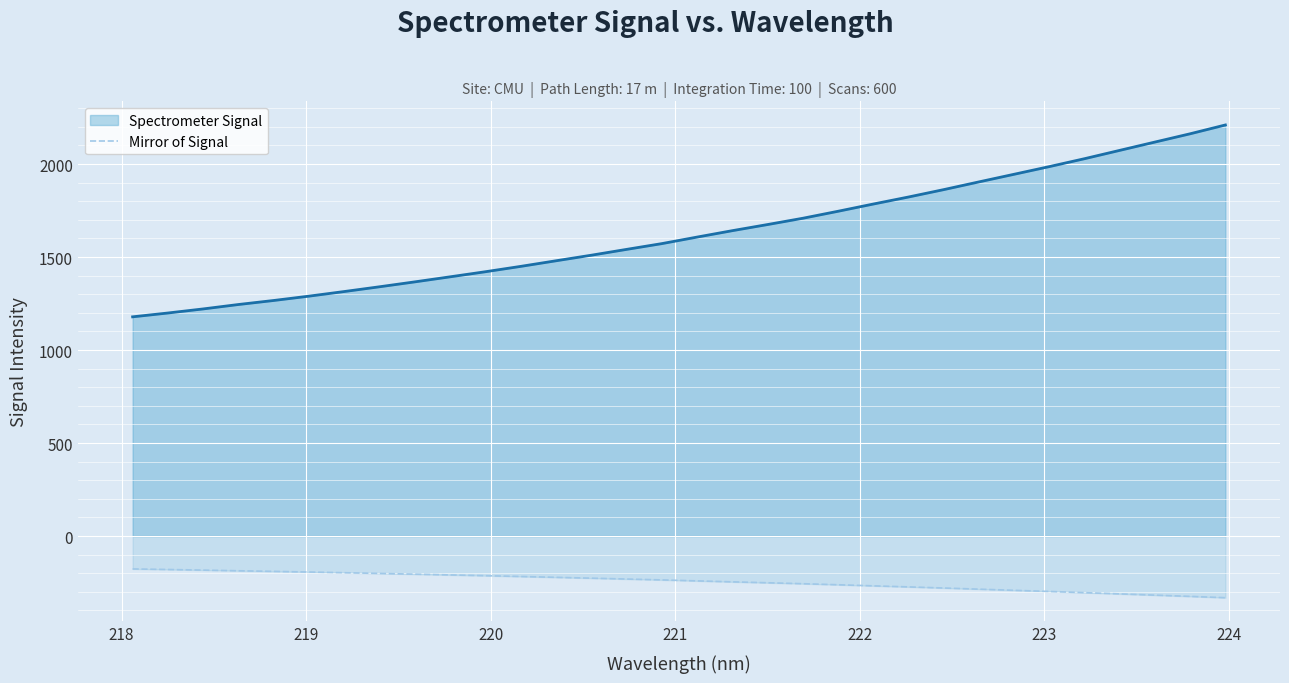

What is the value of the 18th point from the left?

-246.3